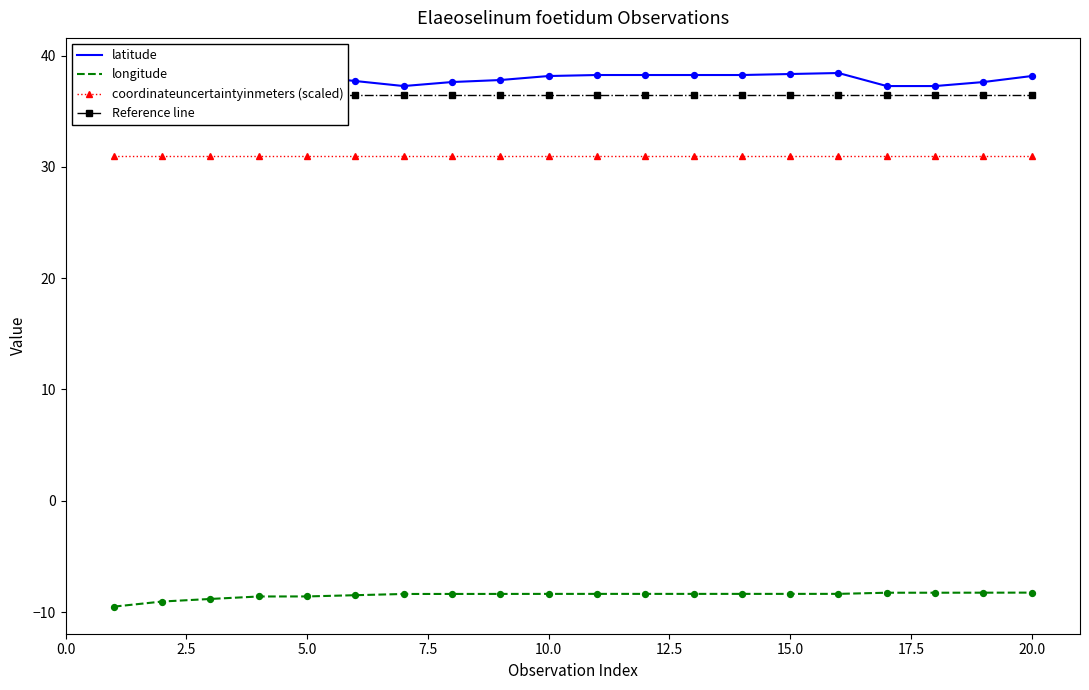

Which series reaches the minimum Y coordinate?

longitude